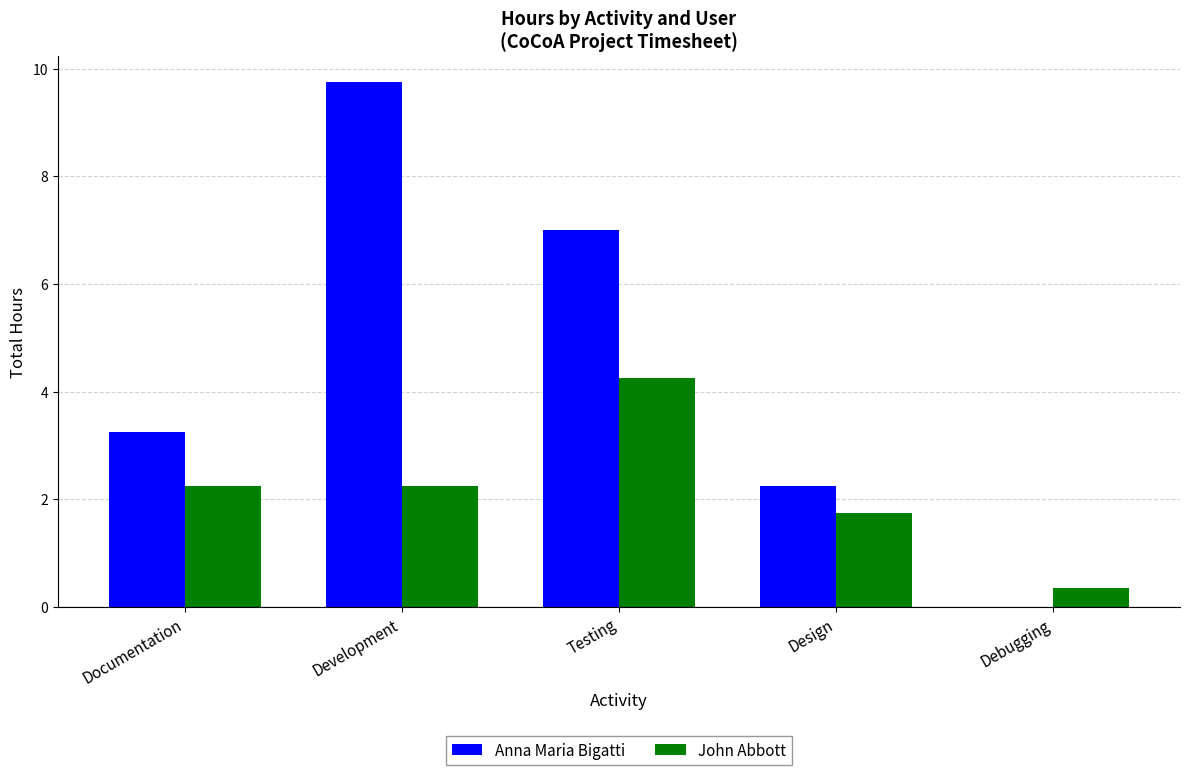

How many series are shown in this chart?

2